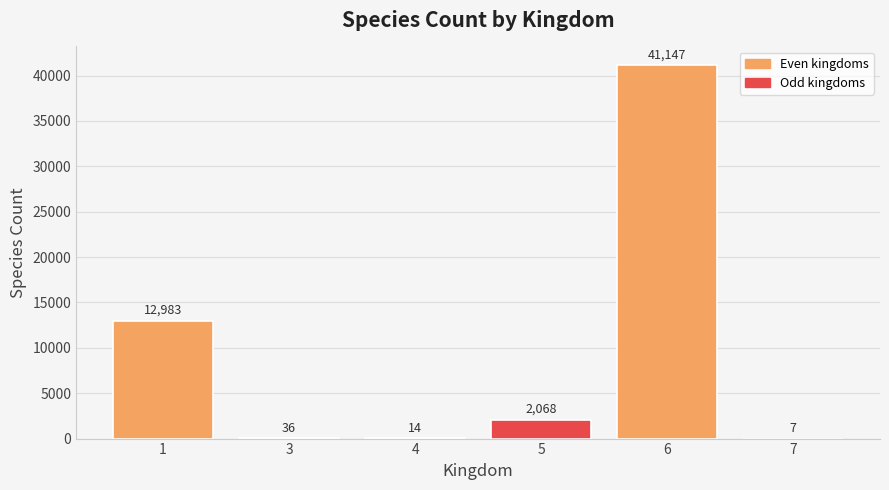

What is the maximum value shown in the chart?

41147